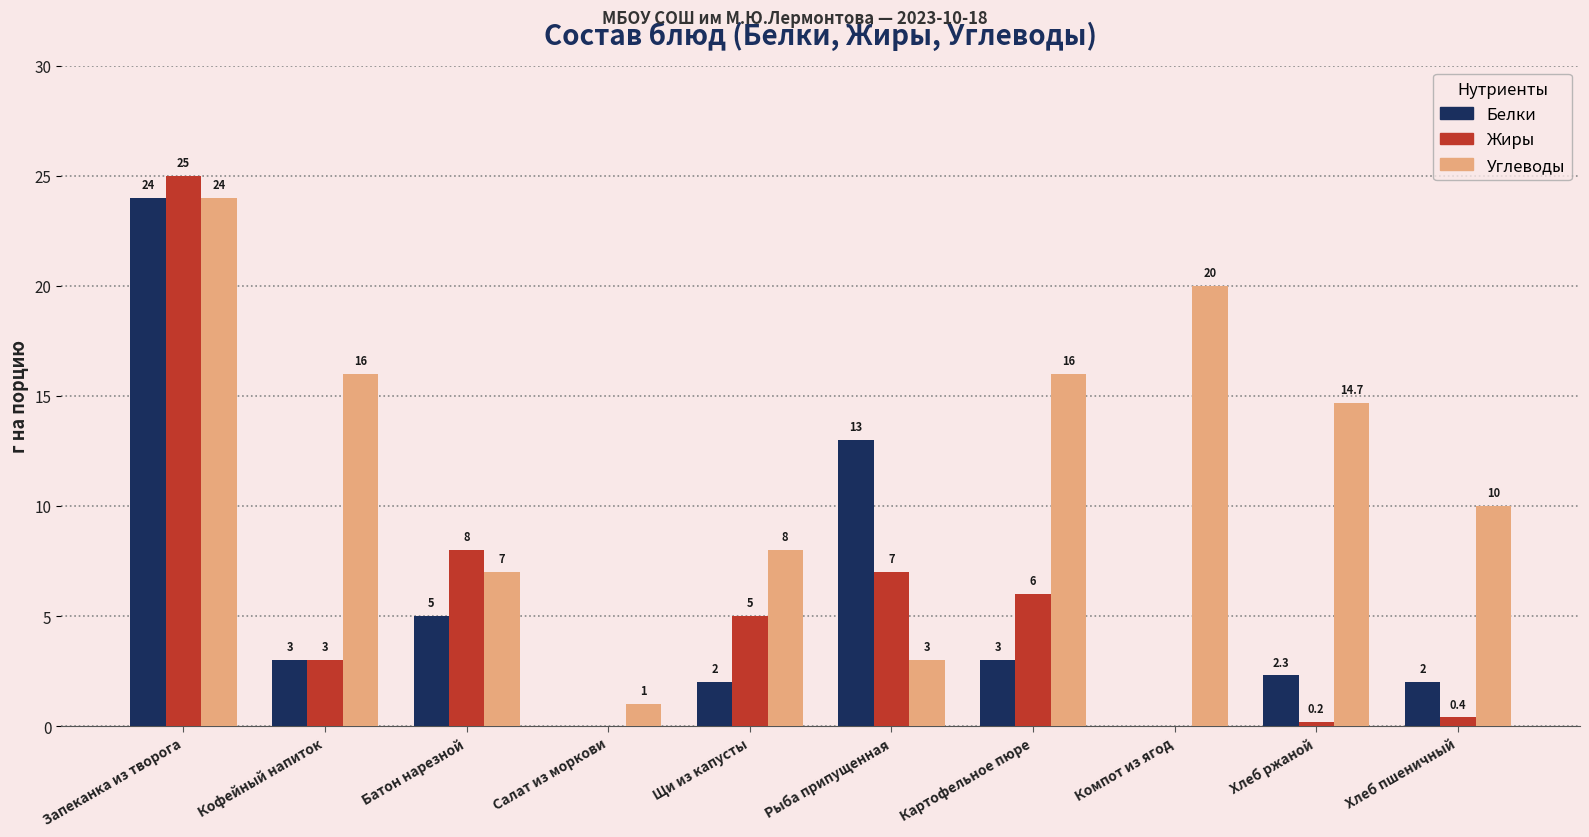

What is the approximate value of Белки at Рыба припущенная?

13.0